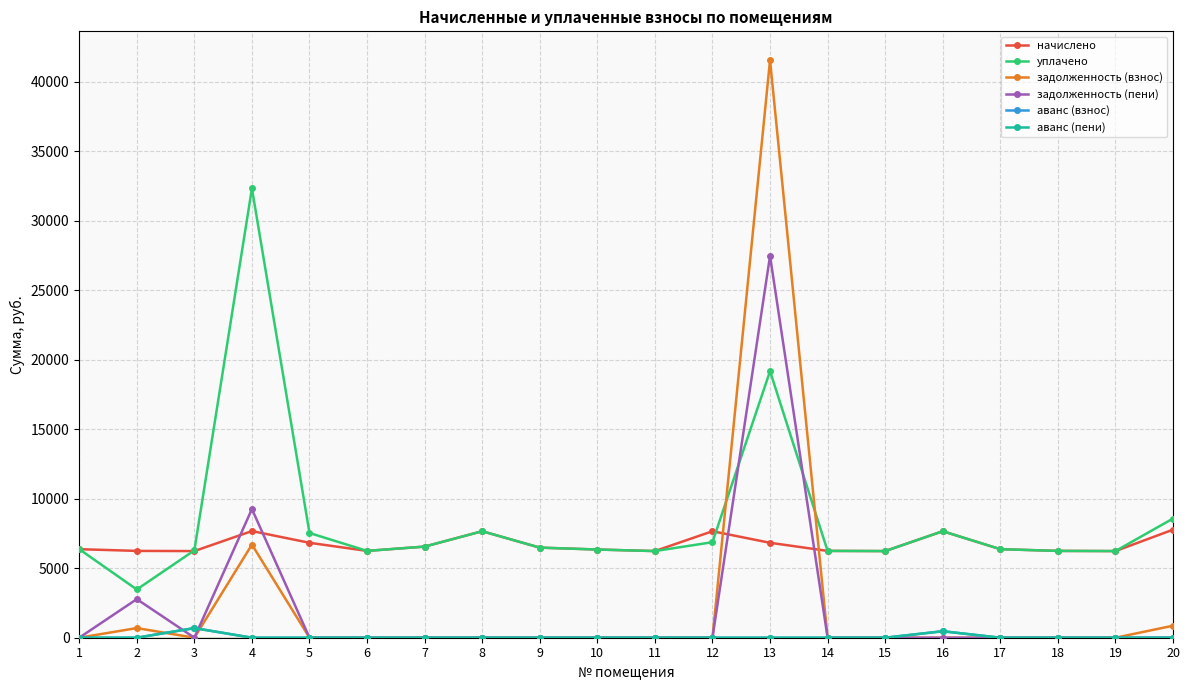

What is the sum of the начислено values at 5 and 7?

13388.8